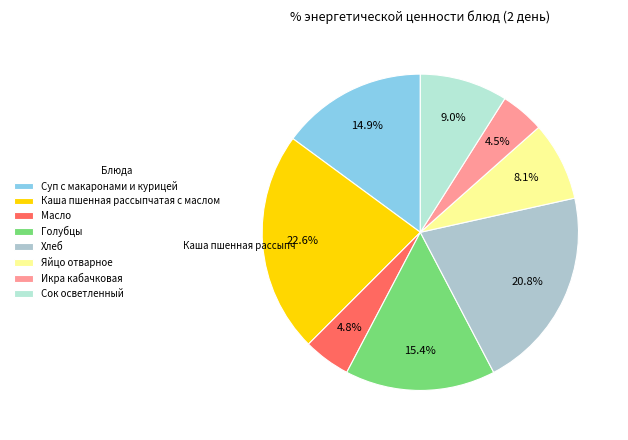

Does Масло account for over 50% of the chart?

No